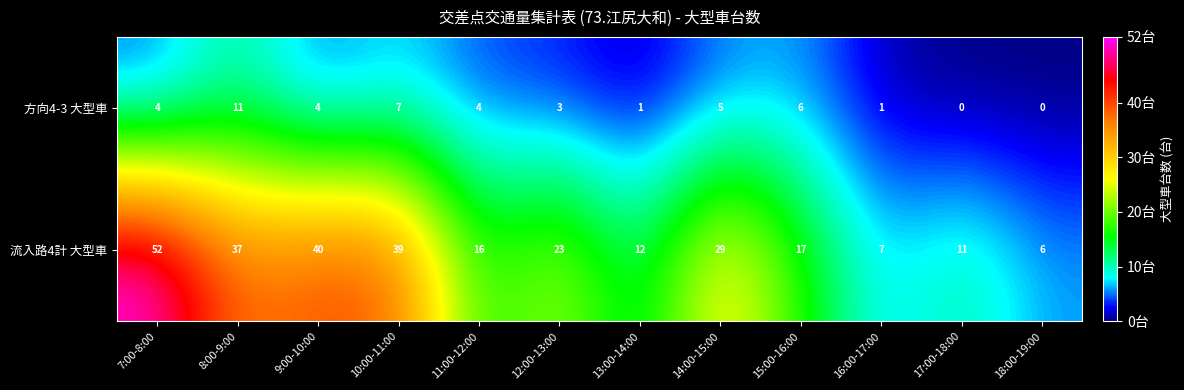

The value of 方向4-3 大型車 at 15:00-16:00 is 3. True or false?

False